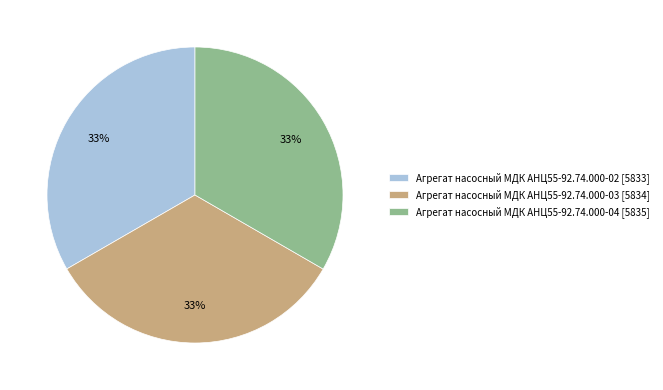

Does Агрегат насосный МДК АНЦ55-92.74.000-04 account for over 50% of the chart?

No